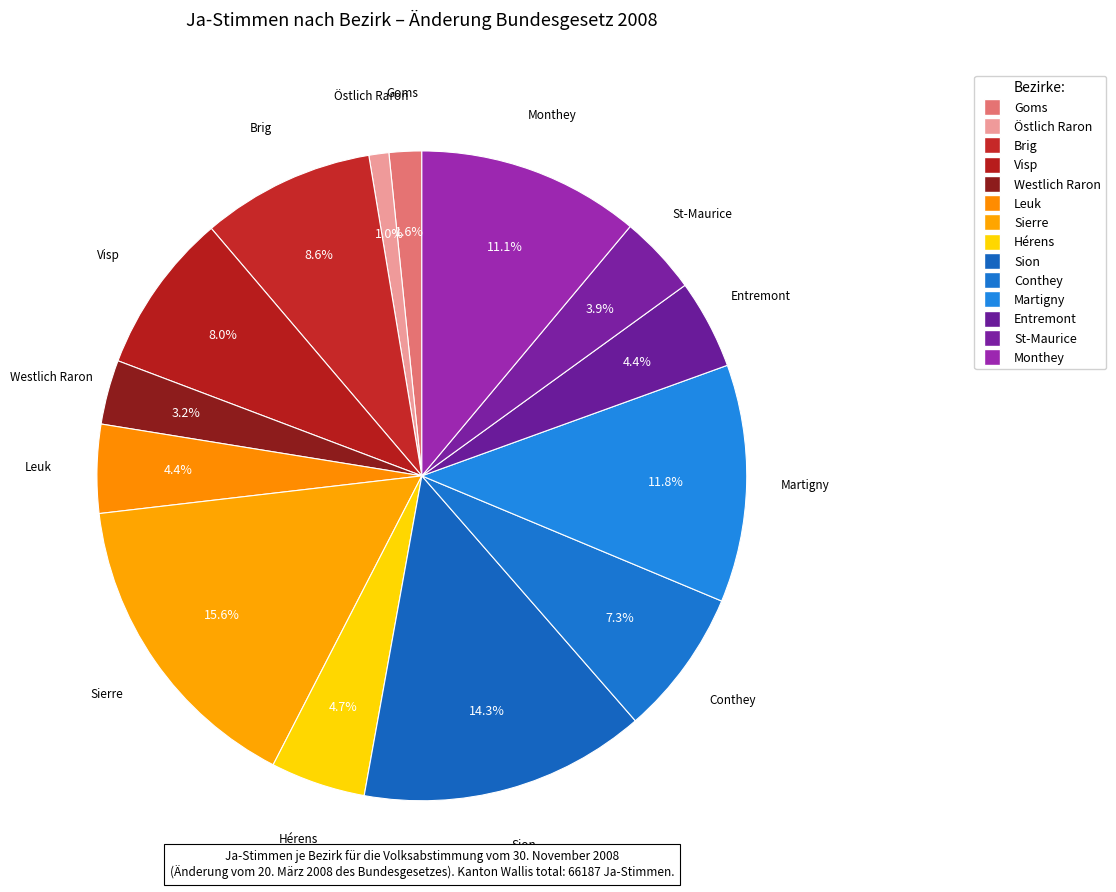

The Hérens slice represents 13% of the pie. True or false?

False